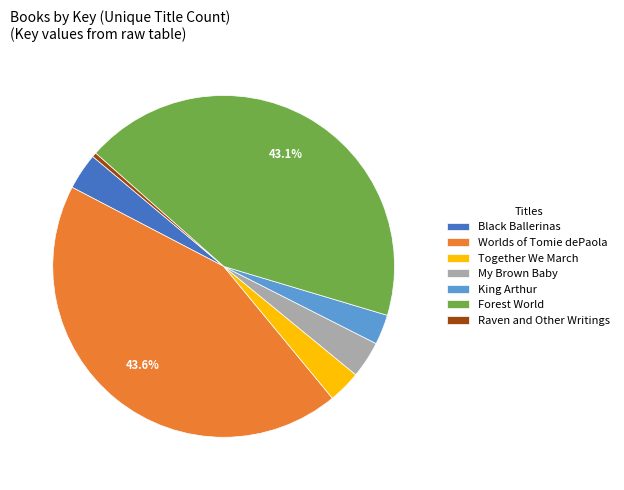

Which category has the smallest portion of the pie?

Raven and Other Writings